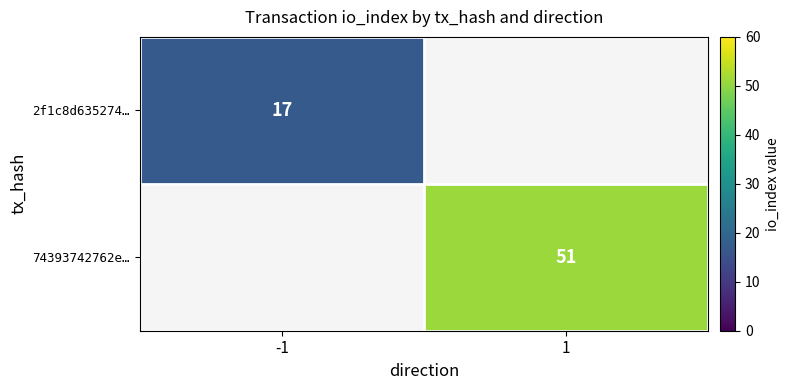

The 2f1c8d635274… series shows 24 at -1. True or false?

False